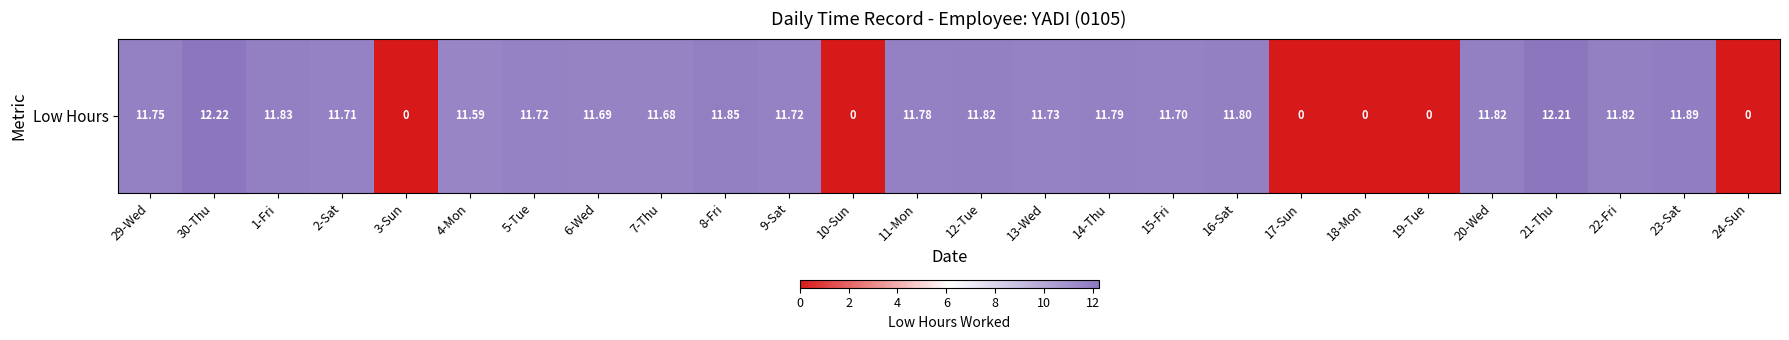

What is the ratio of the value at 7-Thu to the value at 11-Mon?

1.0